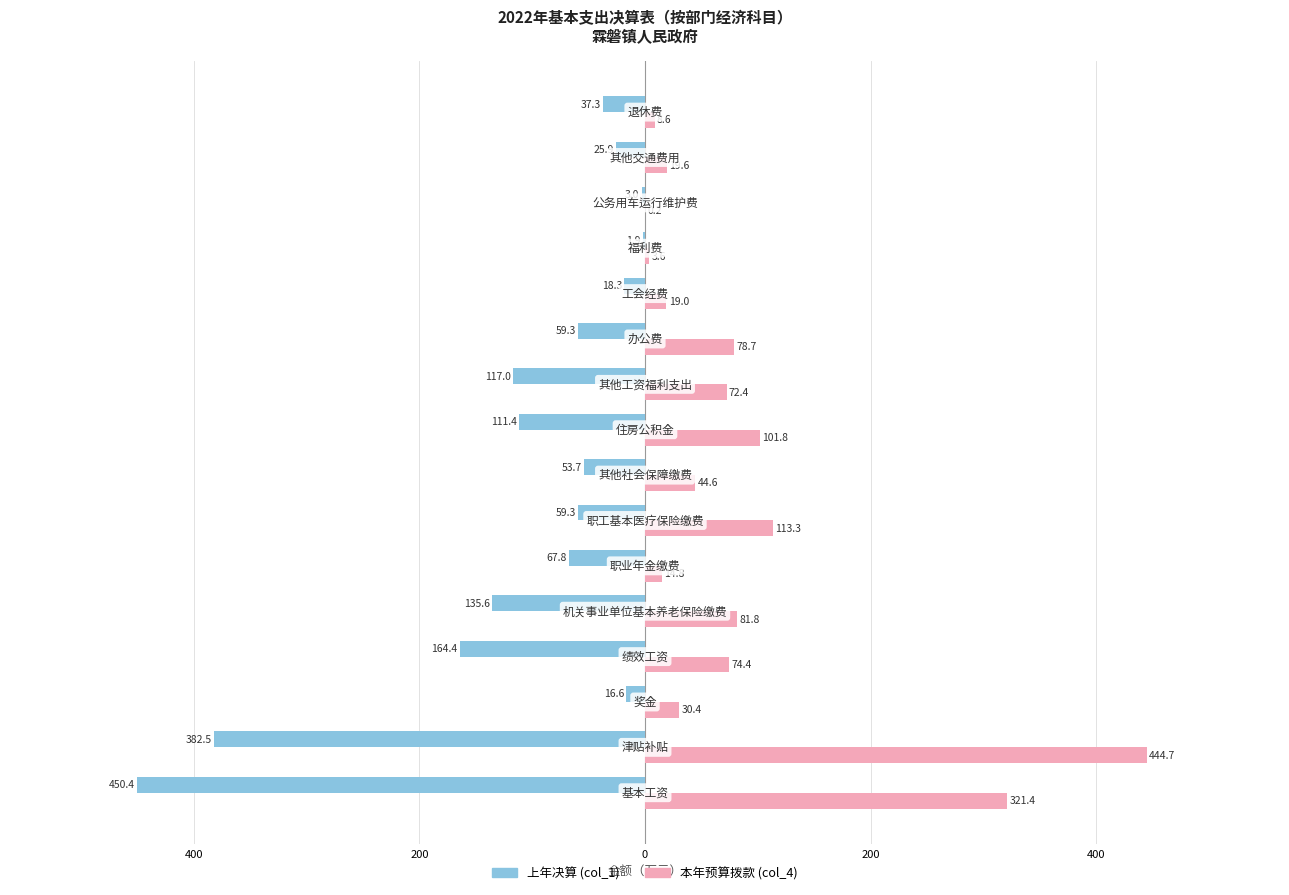

What are all the series names shown in the legend?

上年决算 (col_1), 本年预算拨款 (col_4)